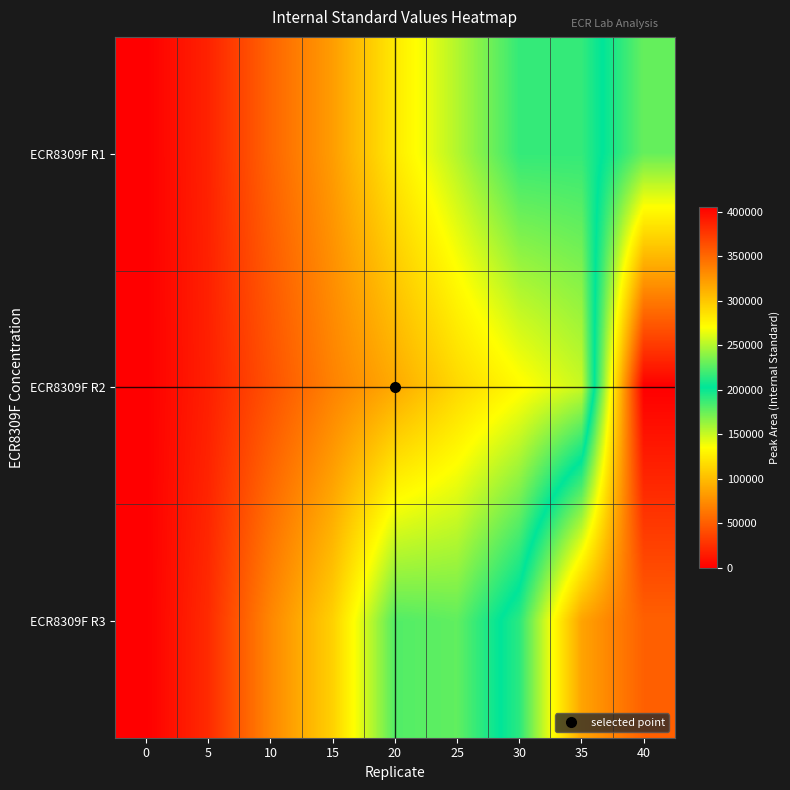

Which label corresponds to the largest value in the chart?

40